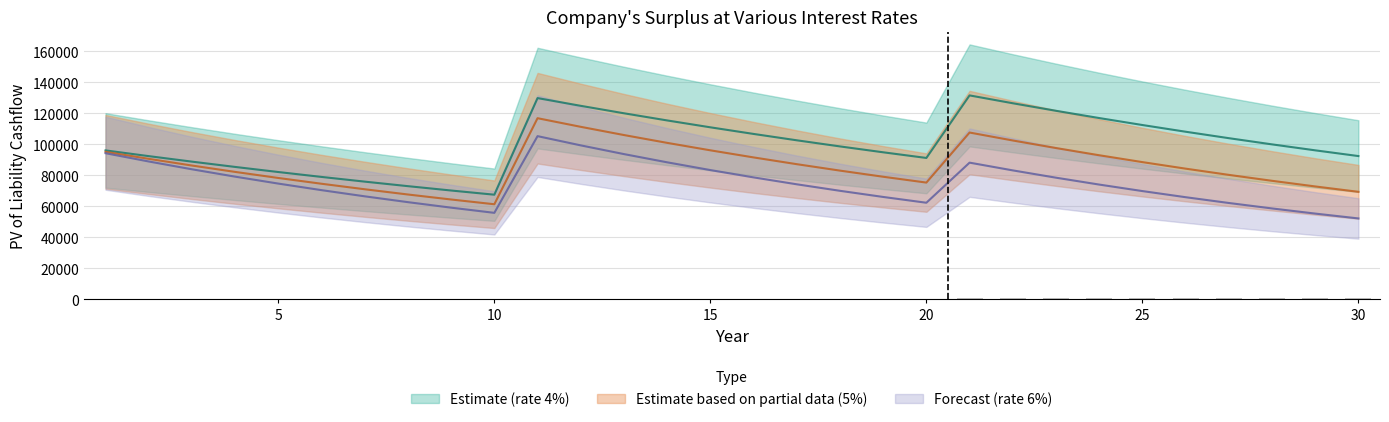

How many bars are there in each group?

3